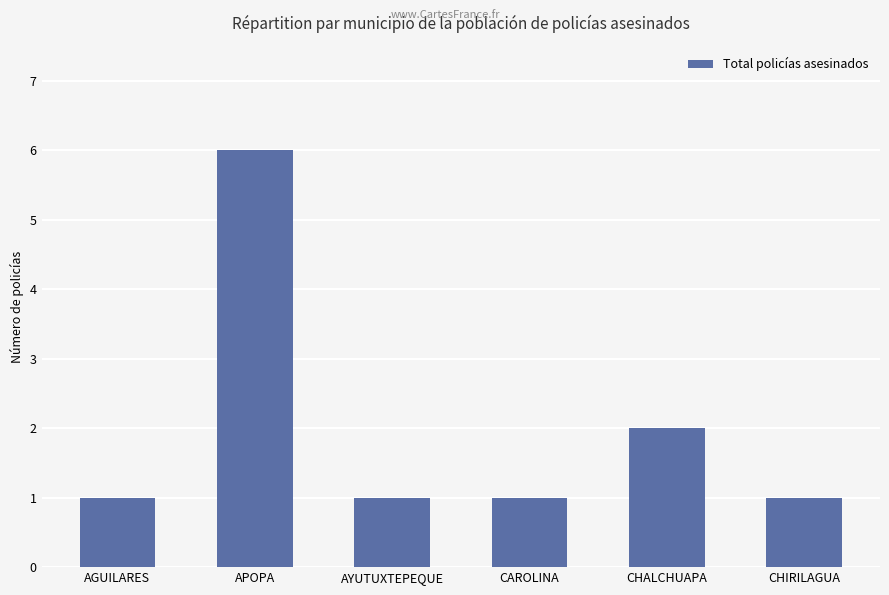

The chart shows a value of 1 at CHIRILAGUA. True or false?

True